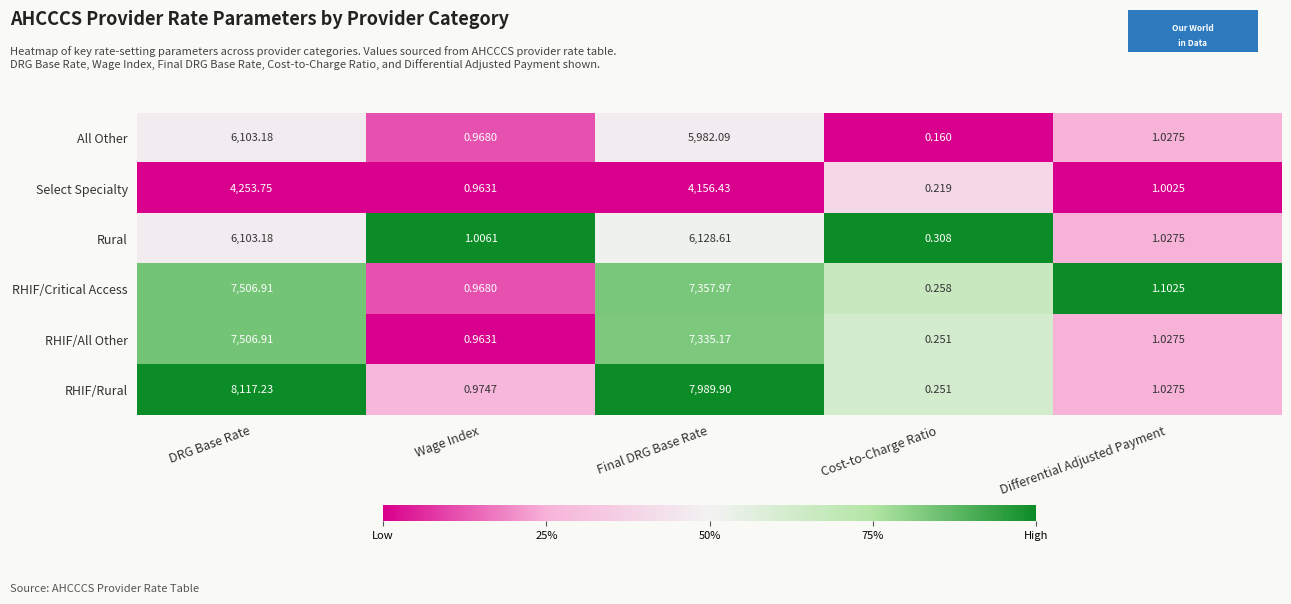

What is the total value across all series at Final DRG Base Rate?

38950.2